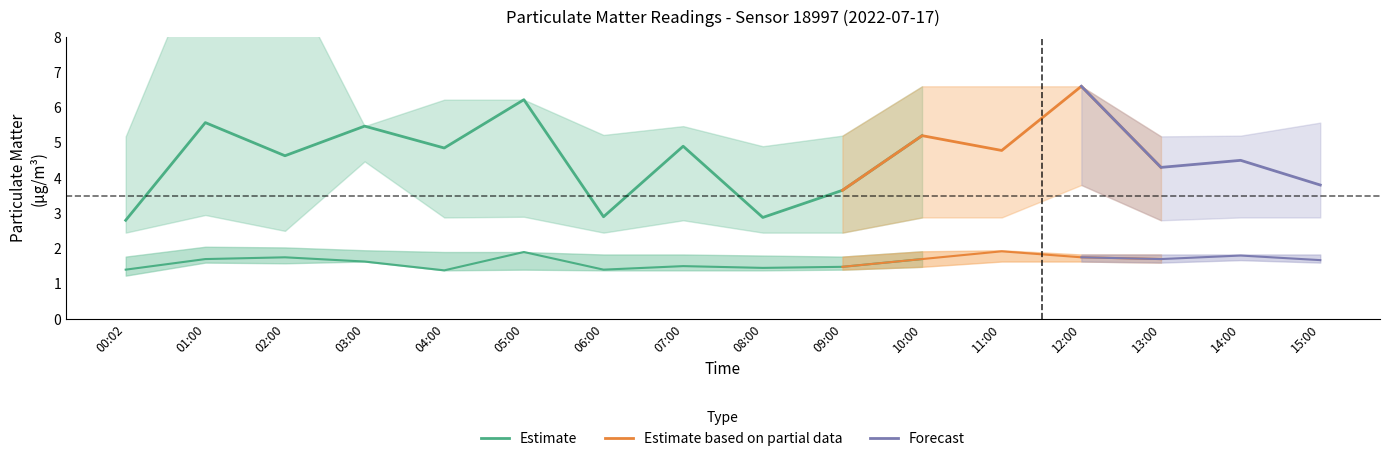

How many P2 values are between 1 and 2?

16